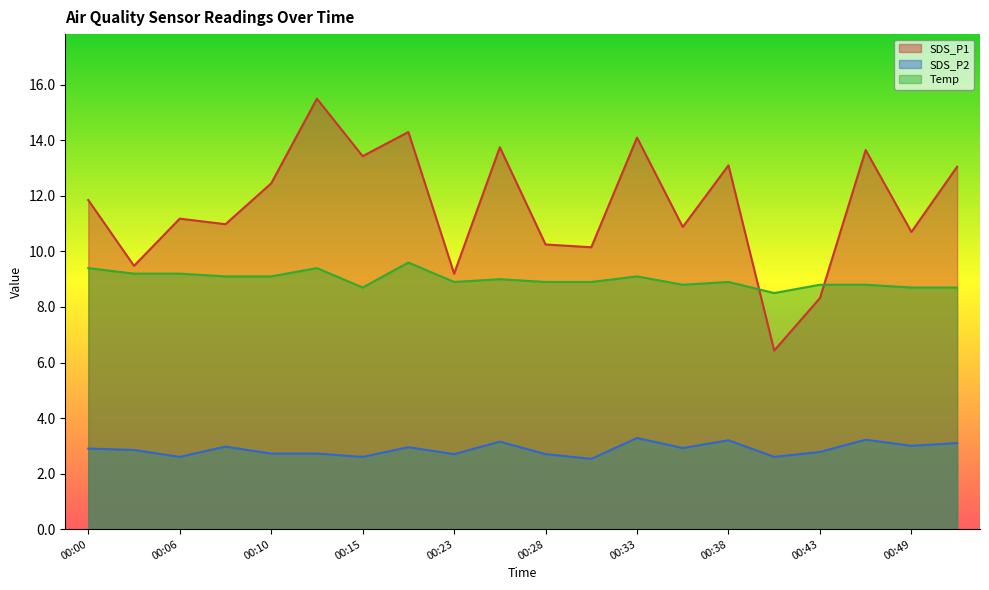

Which label corresponds to the smallest value in the chart?

00:31